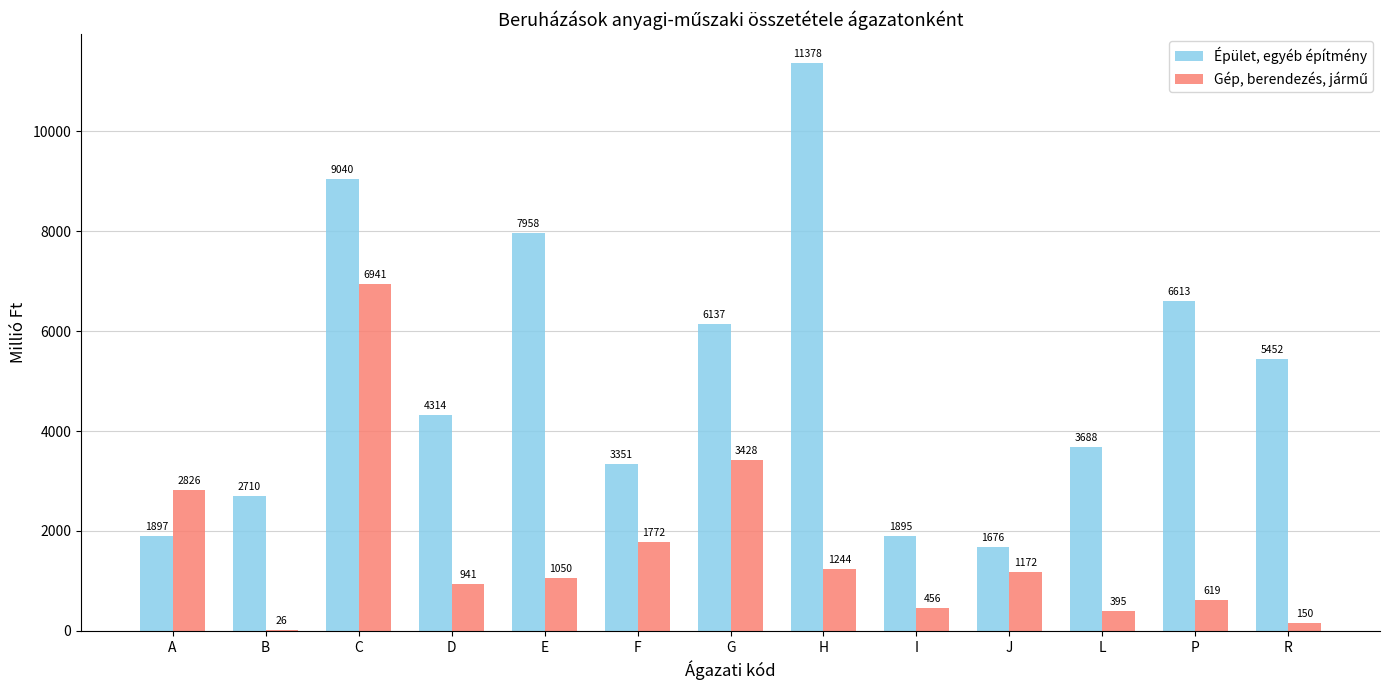

What is the sum of all Épület, egyéb építmény values?

66109